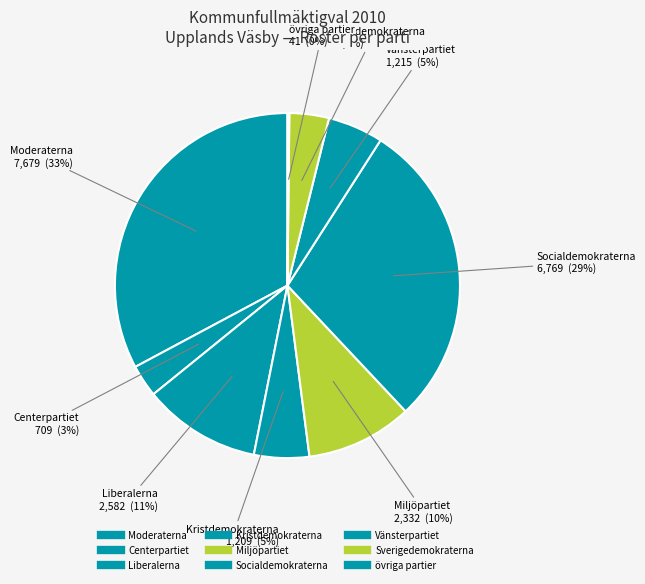

Does Vänsterpartiet represent more than half of the total?

No